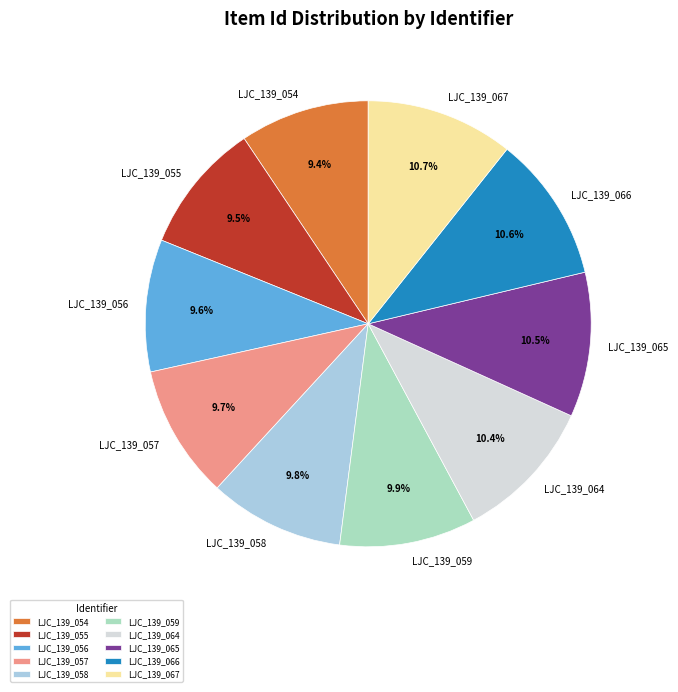

Between LJC_139_065 and LJC_139_056, which is larger?

LJC_139_065